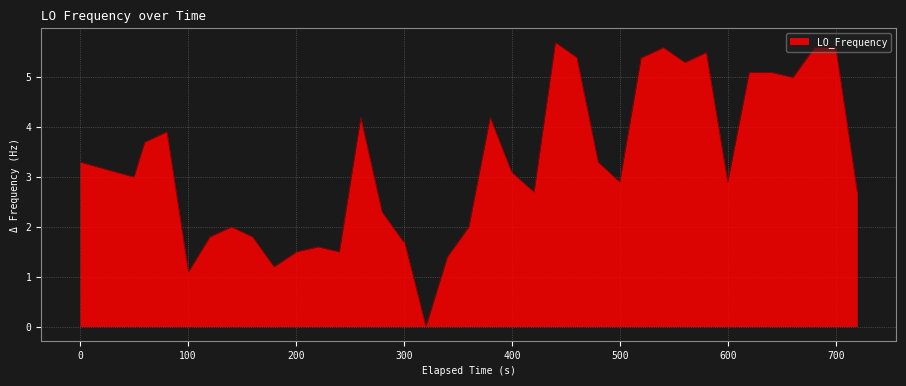

What is the difference between the maximum and minimum values?

5.7